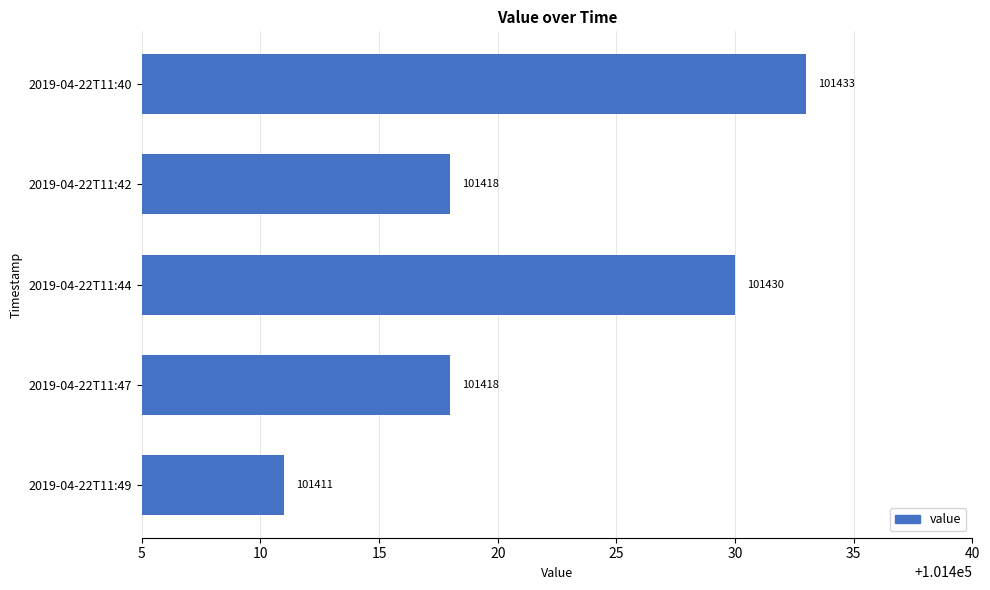

What is the difference between the maximum and minimum values?

22